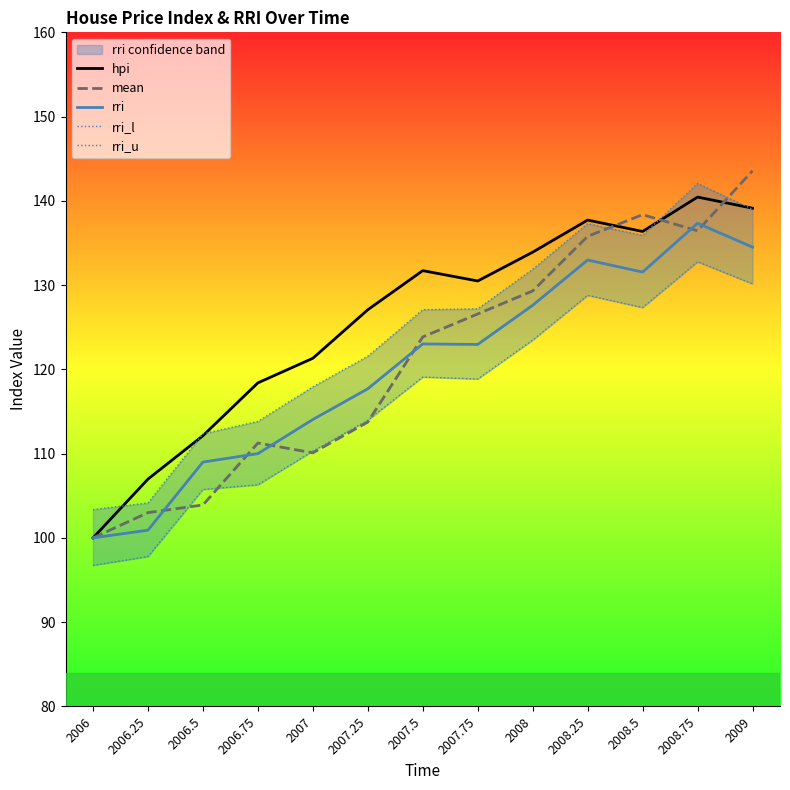

Reading left to right, list all the values displayed in this chart.

hpi: 100.0	107.0	112.1	118.4	121.3	127.1	131.7	130.5	133.9	137.7	136.4	140.4	139.1
mean: 100.0	103.0	103.9	111.3	110.1	113.8	123.8	126.6	129.3	135.8	138.4	136.4	143.6
rri: 100.0	100.9	109.0	110.0	114.0	117.7	123.0	123.0	127.6	133.0	131.6	137.3	134.5
rri_l: 96.8	97.8	105.8	106.3	110.3	114.0	119.1	118.9	123.5	128.8	127.3	132.8	130.2
rri_u: 103.4	104.2	112.3	113.8	117.9	121.6	127.1	127.2	131.9	137.3	135.9	142.1	139.0